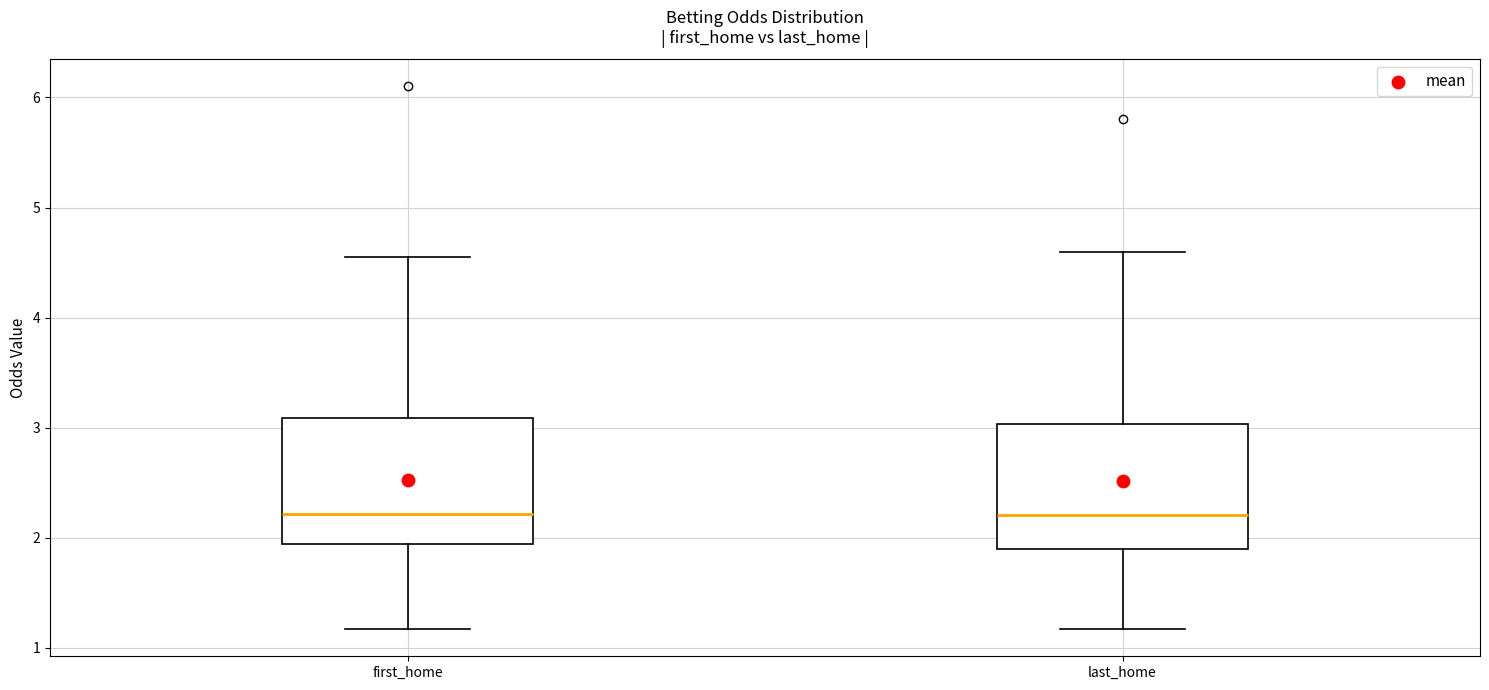

Reading left to right, read every box against the y-axis: the position of its median line, the range the box covers, and the ends of its whiskers. The values are not printed on the chart, so give them approximately, as read against the axis.

first_home: median 2.2, box 1.9 to 3.1, whiskers 1.2 to 4.6
last_home: median 2.2, box 1.9 to 3.0, whiskers 1.2 to 4.6